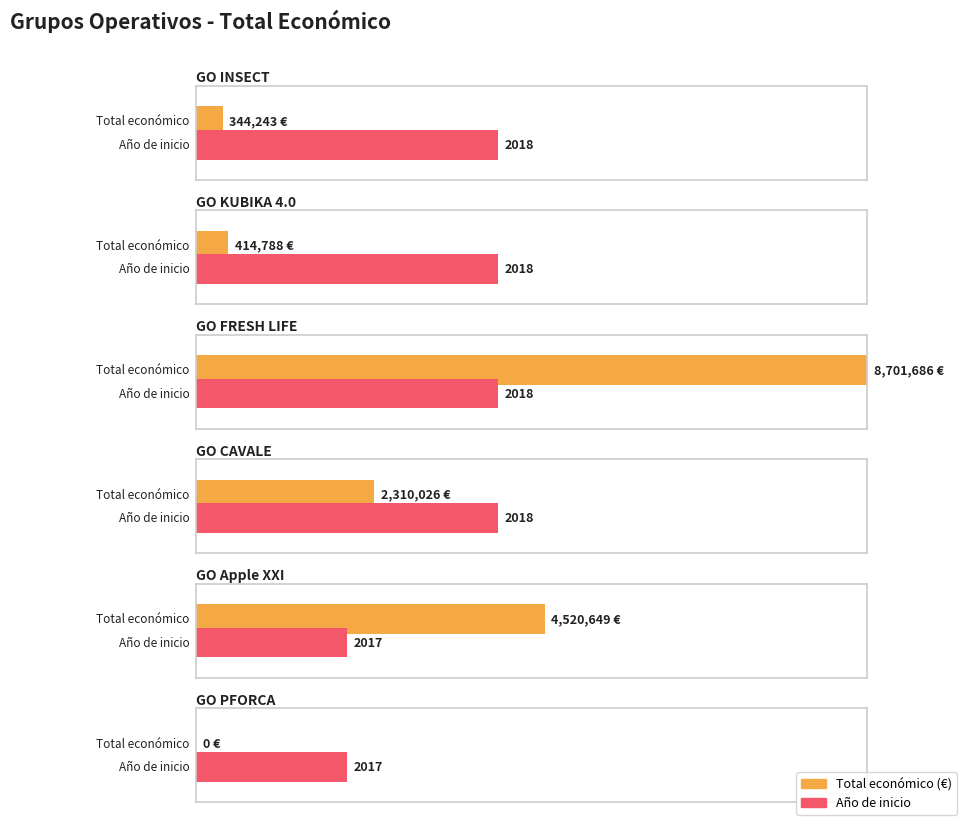

Approximately how many times larger is the value at GO INSECT compared to GO CAVALE?

0.1